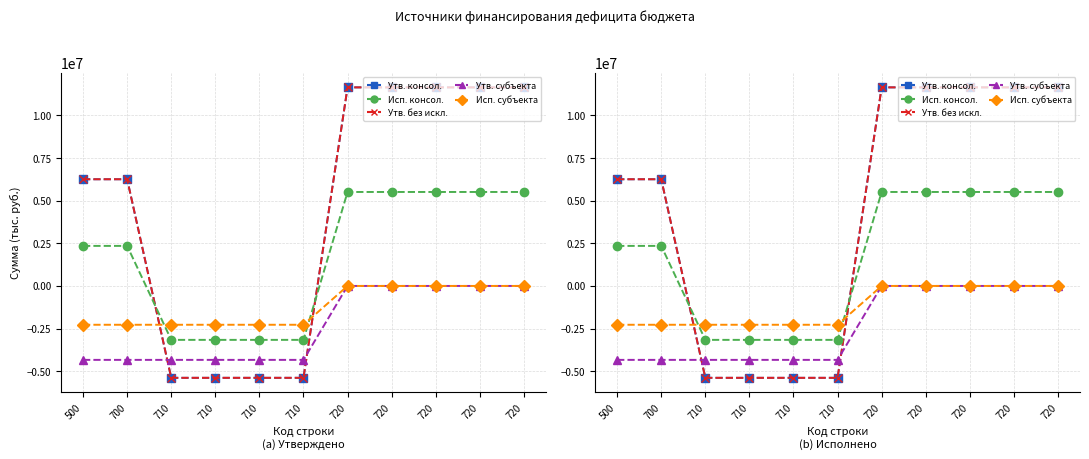

Between 710 and 720, which is larger?

720